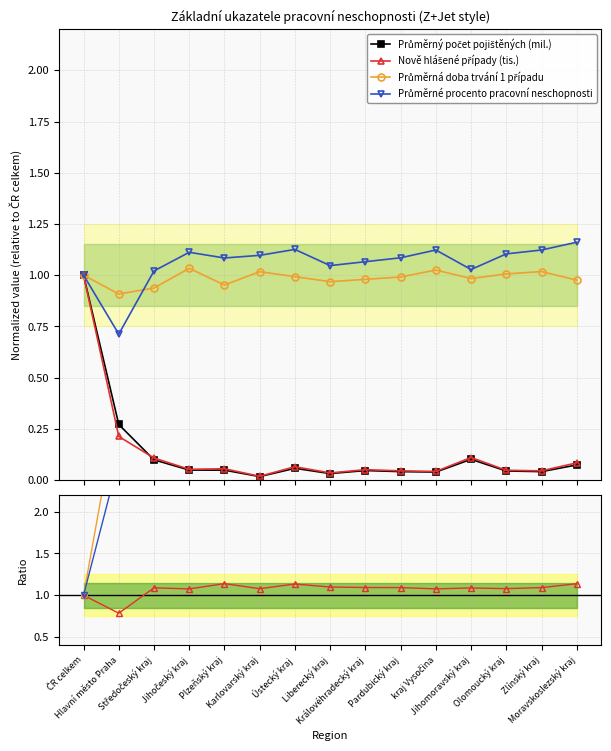

How many series are shown in this chart?

4